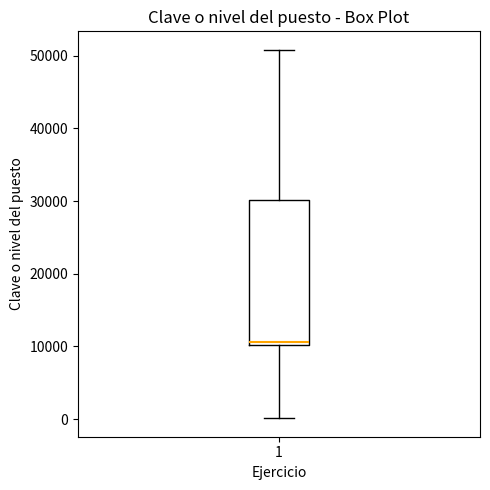

Transcribe this box plot: give where the median line is, the range the box spans, and where the two whiskers end, as read against the y-axis. The values are not printed on the chart, so give them approximately, as read against the axis.

median 11000, box 10000 to 30000, whiskers 0 to 51000